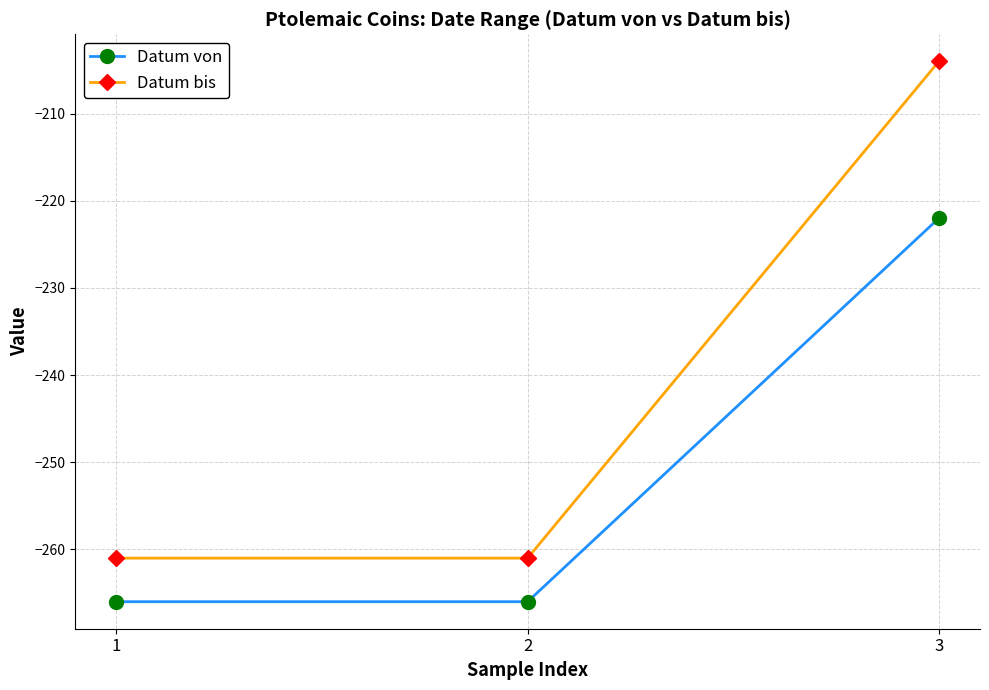

What is the average value of the Datum von series?

-251